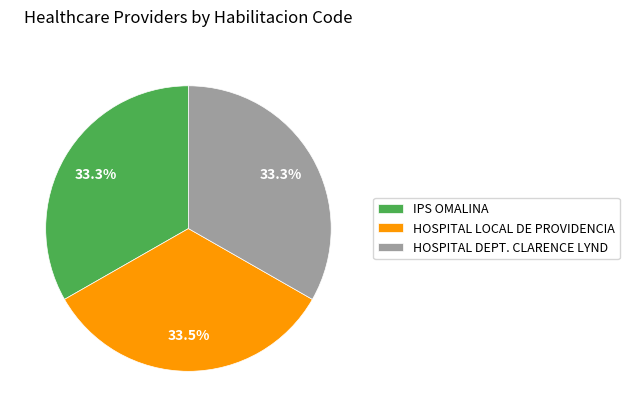

How many slices are in this pie chart?

3